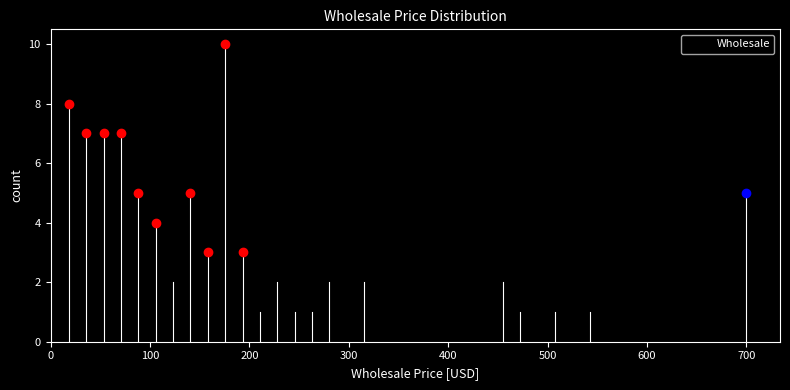

Around what value on the x-axis is the tallest bar? Give the approximate position of its centre, as read against the axis.

180